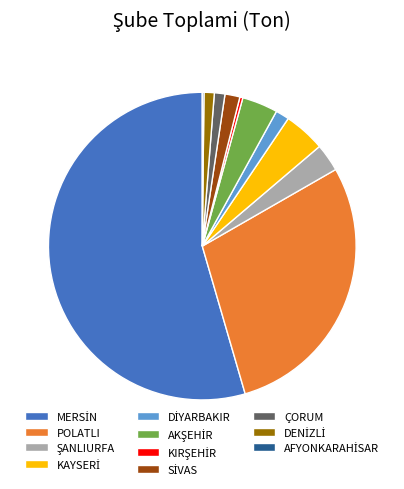

Is there a majority slice in this chart?

Yes